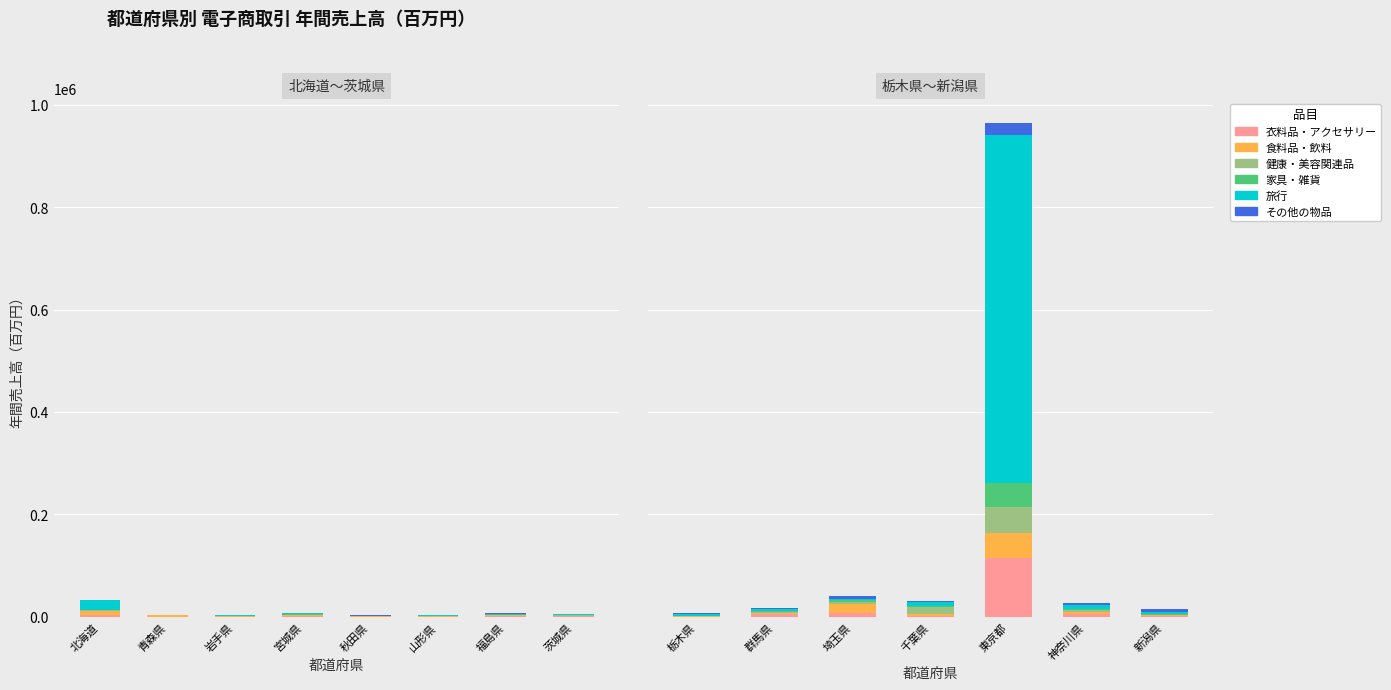

What position from the left is 東京都?

5